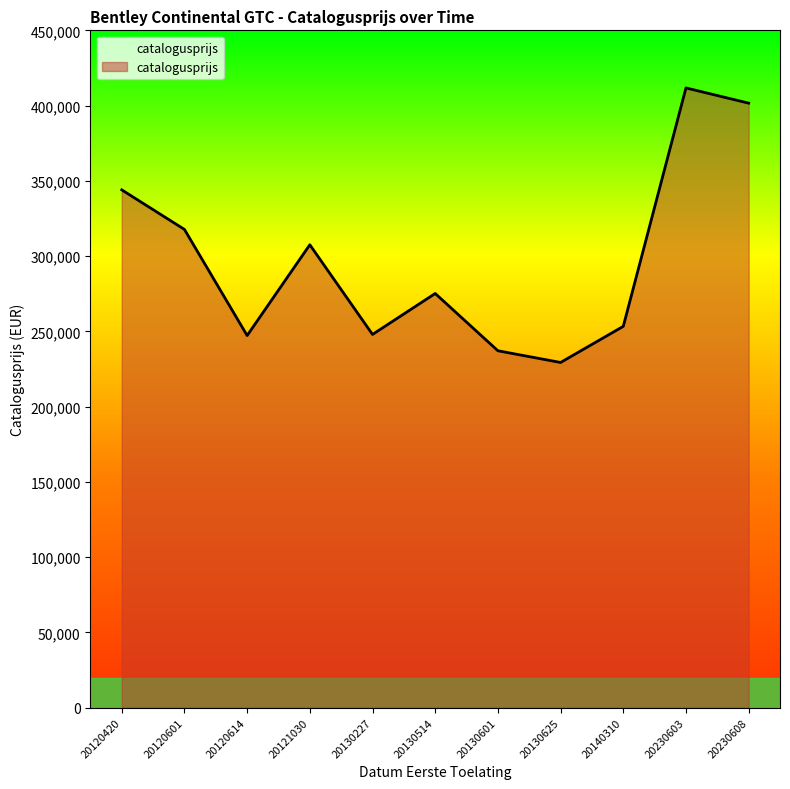

What value does the data have at 20130227, to the nearest 10?

247960